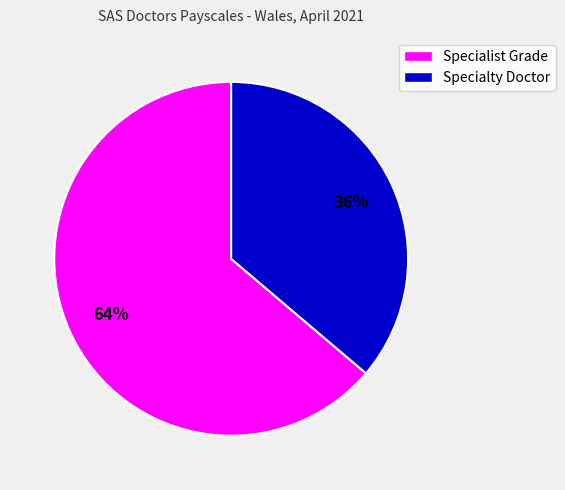

Which has a higher value, Specialist Grade or Specialty Doctor?

Specialist Grade